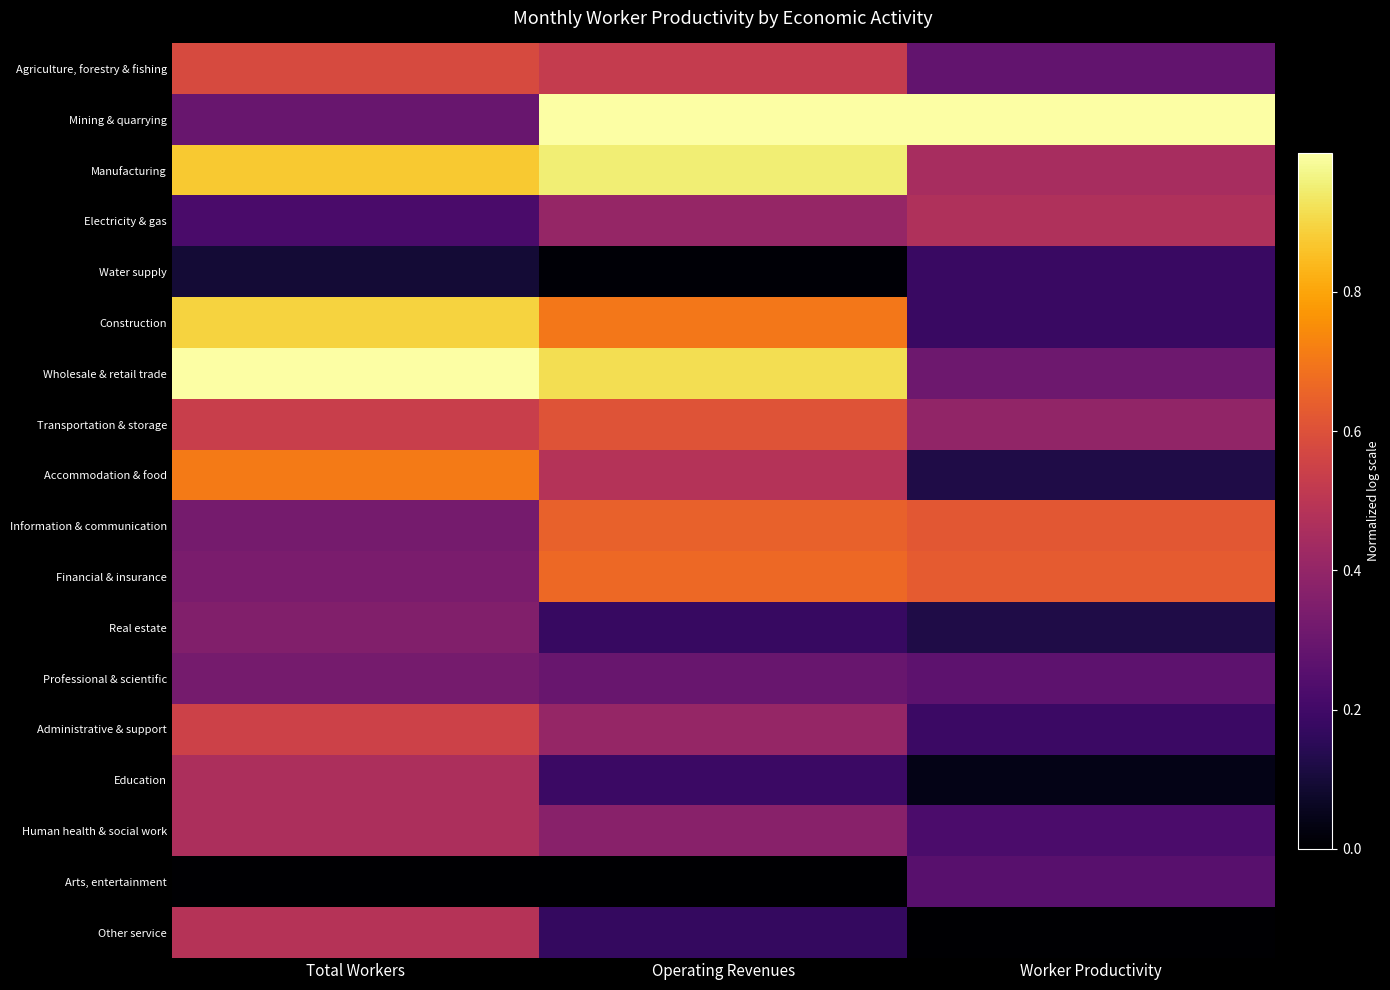

Reading left to right, transcribe all the data shown in this chart.

Agriculture, forestry & fishing: Total Workers=0.6	Operating Revenues=0.5	Worker Productivity=0.3
Mining & quarrying: Total Workers=0.3	Operating Revenues=1.0	Worker Productivity=1.0
Manufacturing: Total Workers=0.9	Operating Revenues=1.0	Worker Productivity=0.4
Electricity & gas: Total Workers=0.2	Operating Revenues=0.4	Worker Productivity=0.5
Water supply: Total Workers=0.1	Operating Revenues=0.0	Worker Productivity=0.2
Construction: Total Workers=0.9	Operating Revenues=0.7	Worker Productivity=0.2
Wholesale & retail trade: Total Workers=1.0	Operating Revenues=0.9	Worker Productivity=0.3
Transportation & storage: Total Workers=0.5	Operating Revenues=0.6	Worker Productivity=0.4
Accommodation & food: Total Workers=0.7	Operating Revenues=0.5	Worker Productivity=0.1
Information & communication: Total Workers=0.3	Operating Revenues=0.6	Worker Productivity=0.6
Financial & insurance: Total Workers=0.3	Operating Revenues=0.7	Worker Productivity=0.6
Real estate: Total Workers=0.4	Operating Revenues=0.2	Worker Productivity=0.1
Professional & scientific: Total Workers=0.3	Operating Revenues=0.3	Worker Productivity=0.3
Administrative & support: Total Workers=0.5	Operating Revenues=0.4	Worker Productivity=0.2
Education: Total Workers=0.5	Operating Revenues=0.2	Worker Productivity=0.0
Human health & social work: Total Workers=0.5	Operating Revenues=0.4	Worker Productivity=0.2
Arts, entertainment: Total Workers=0.0	Operating Revenues=0.0	Worker Productivity=0.3
Other service: Total Workers=0.5	Operating Revenues=0.2	Worker Productivity=0.0